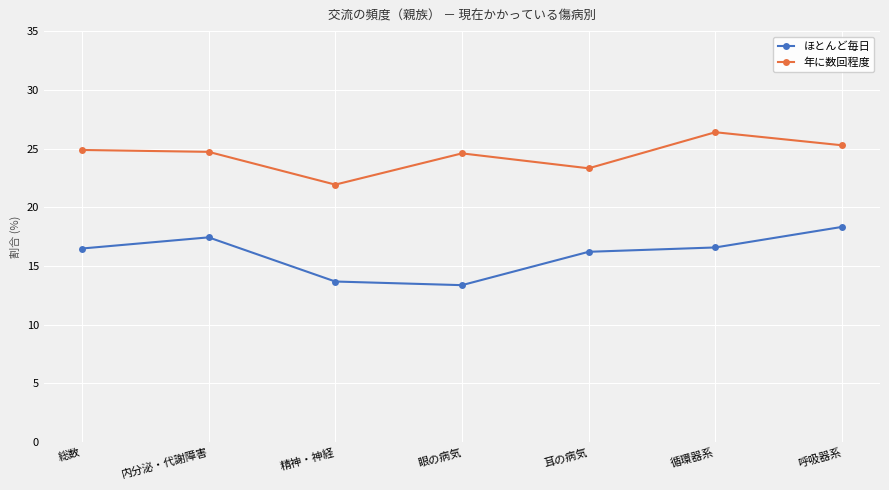

Count the number of categories in the chart.

7